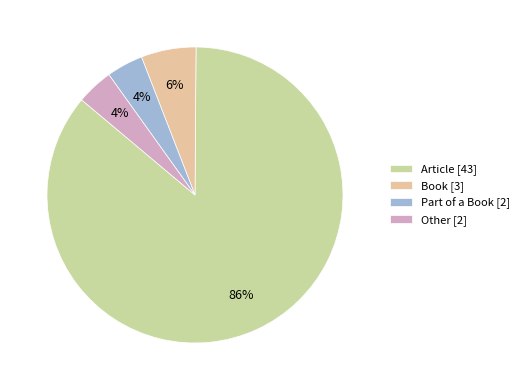

To the nearest percent, what is the difference between the largest and smallest slice percentages?

82%